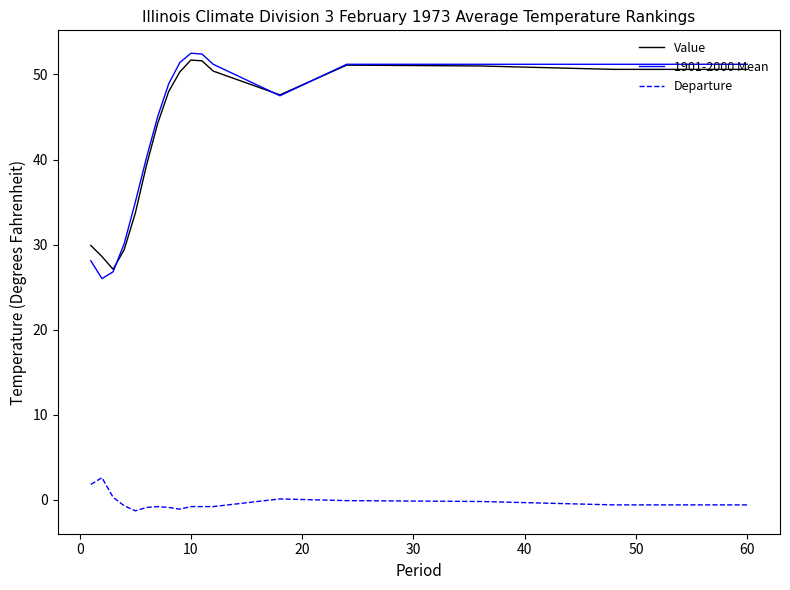

What is the smallest value displayed?

-1.3